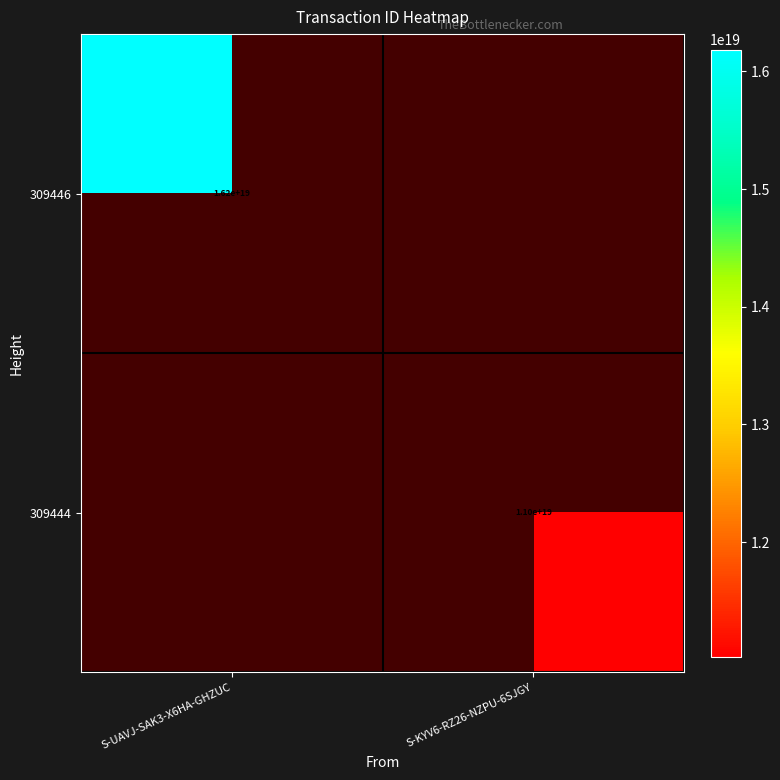

True or false: 309446 has a value of 7152189146837177344 at S-UAVJ-SAK3-X6HA-GHZUC.

False